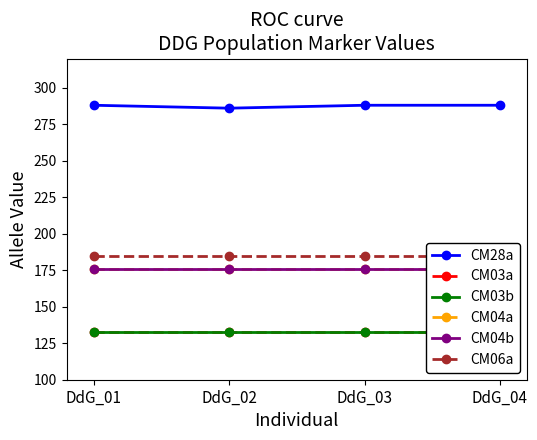

What are all the series names shown in the legend?

CM28a, CM03a, CM03b, CM04a, CM04b, CM06a